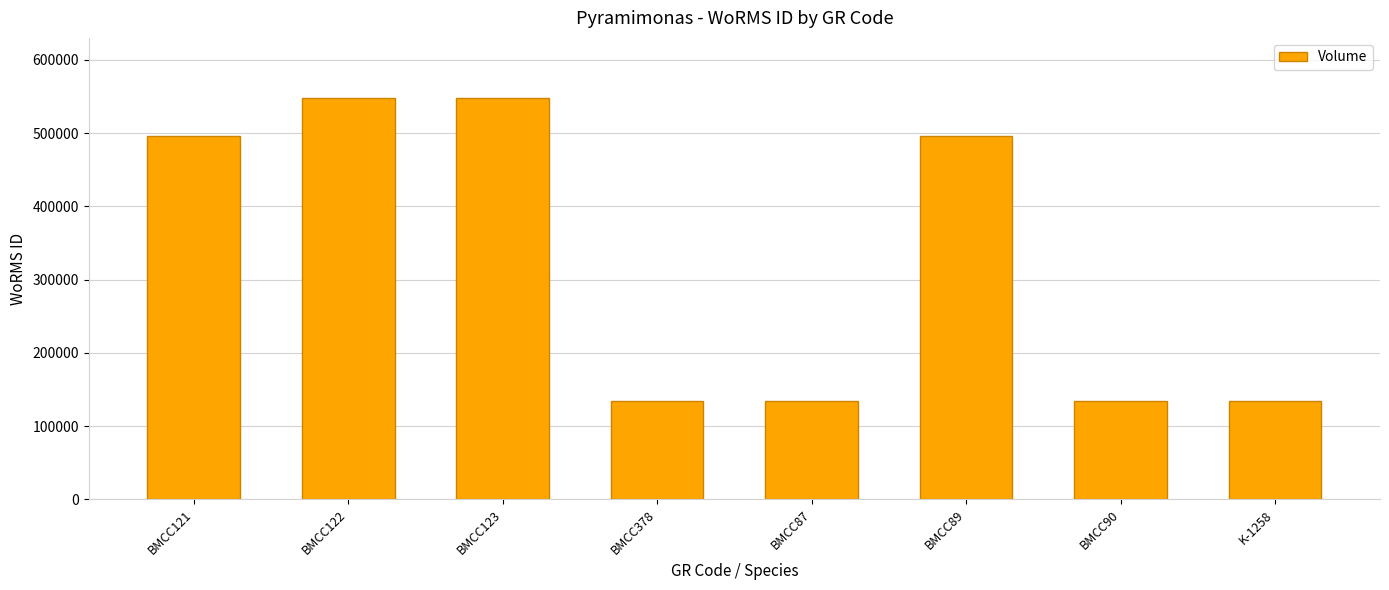

What is the difference between the second highest and minimum values?

413163